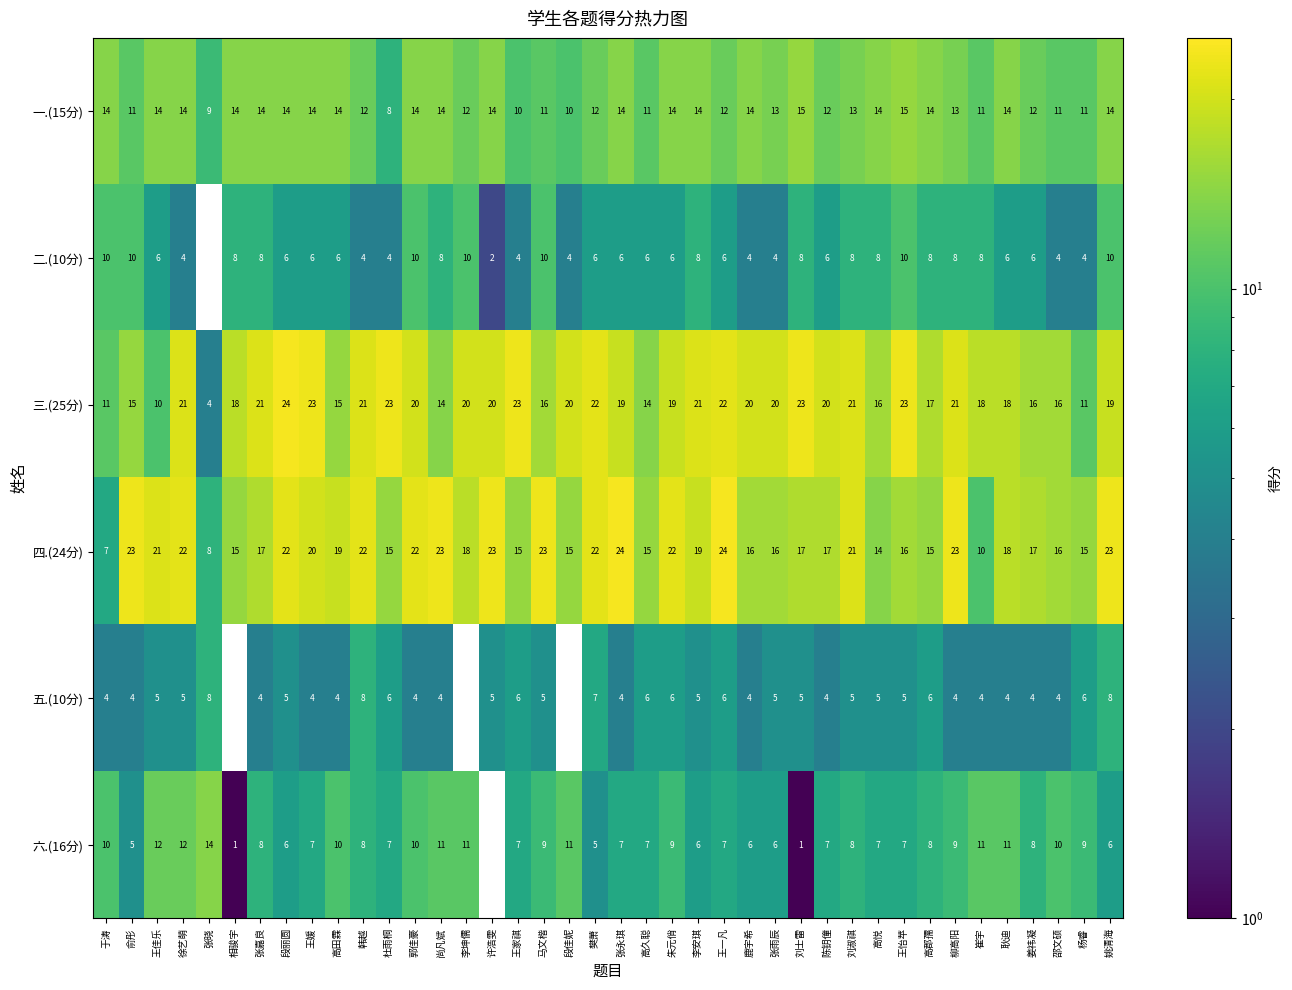

How many series are shown in this chart?

6